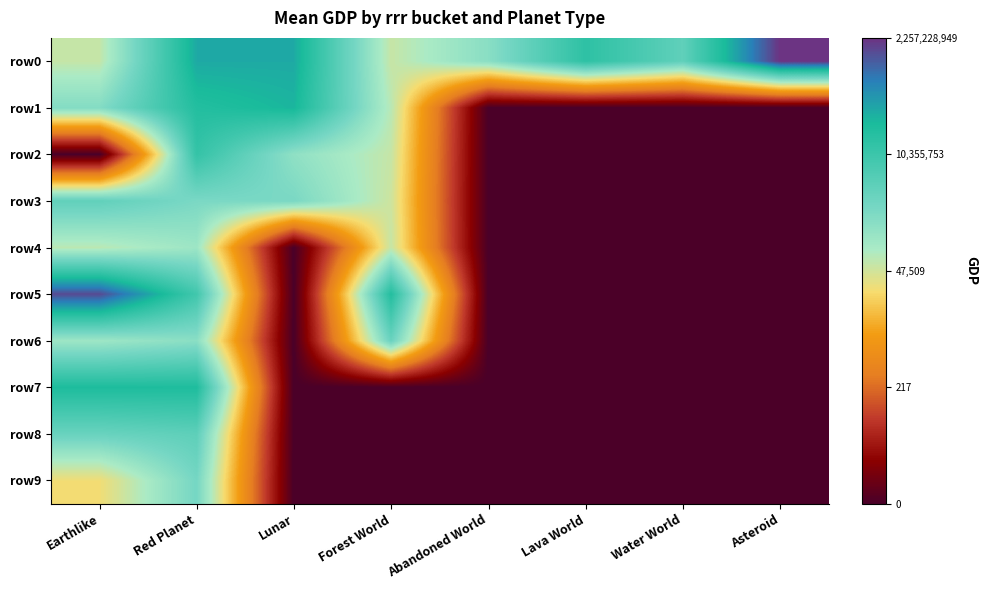

Which series changed the most between Lunar and Lava World?

row1